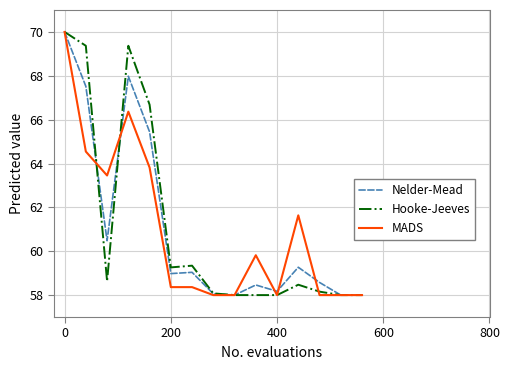

What is the difference between the maximum and second lowest values in the MADS series?

12.0